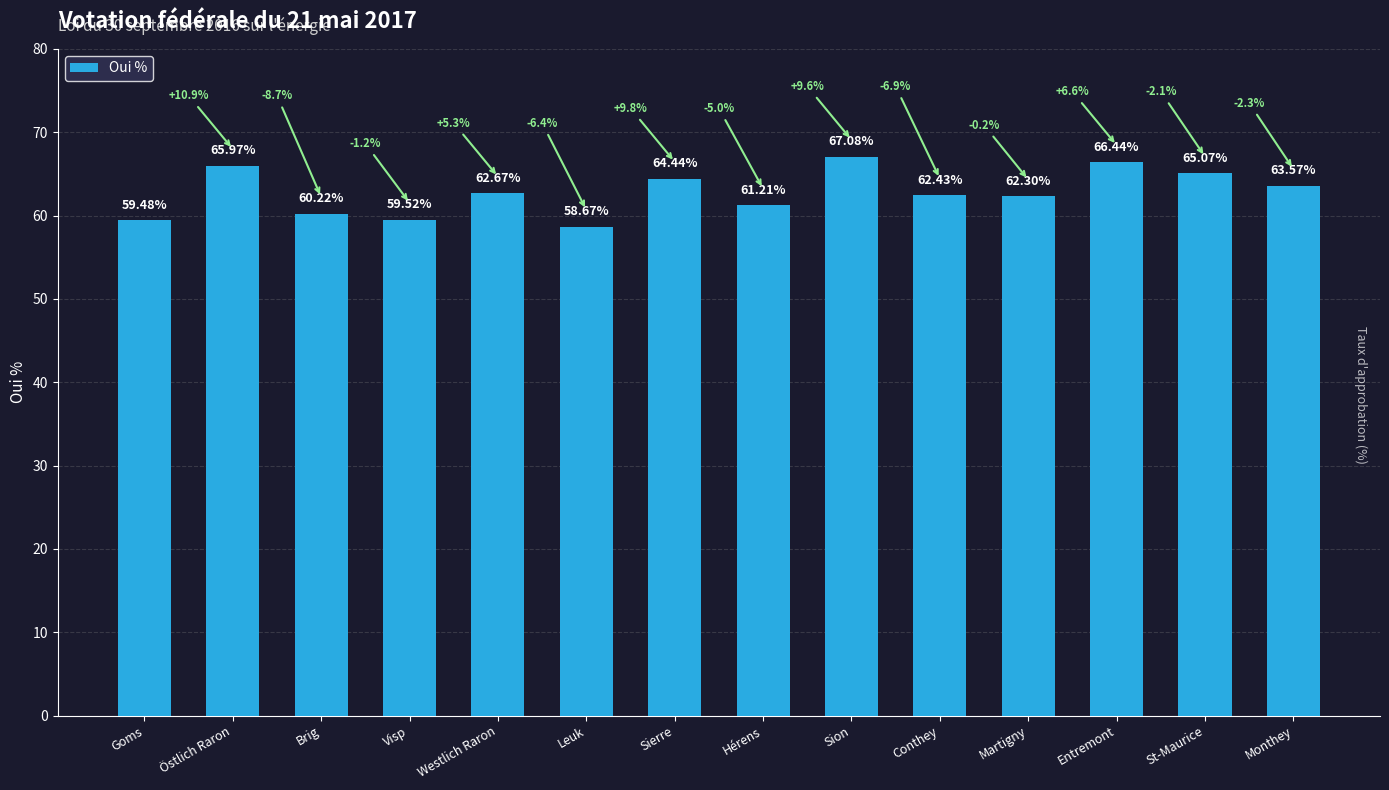

What is the ratio of the value at Conthey to the value at Visp?

1.0